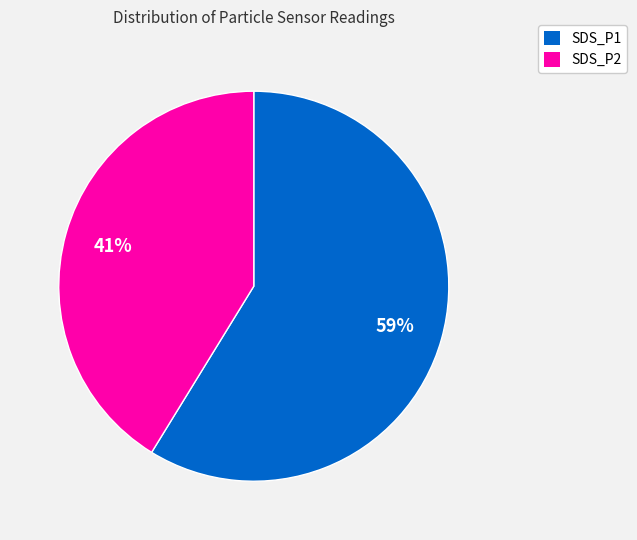

How many slices are in this pie chart?

2